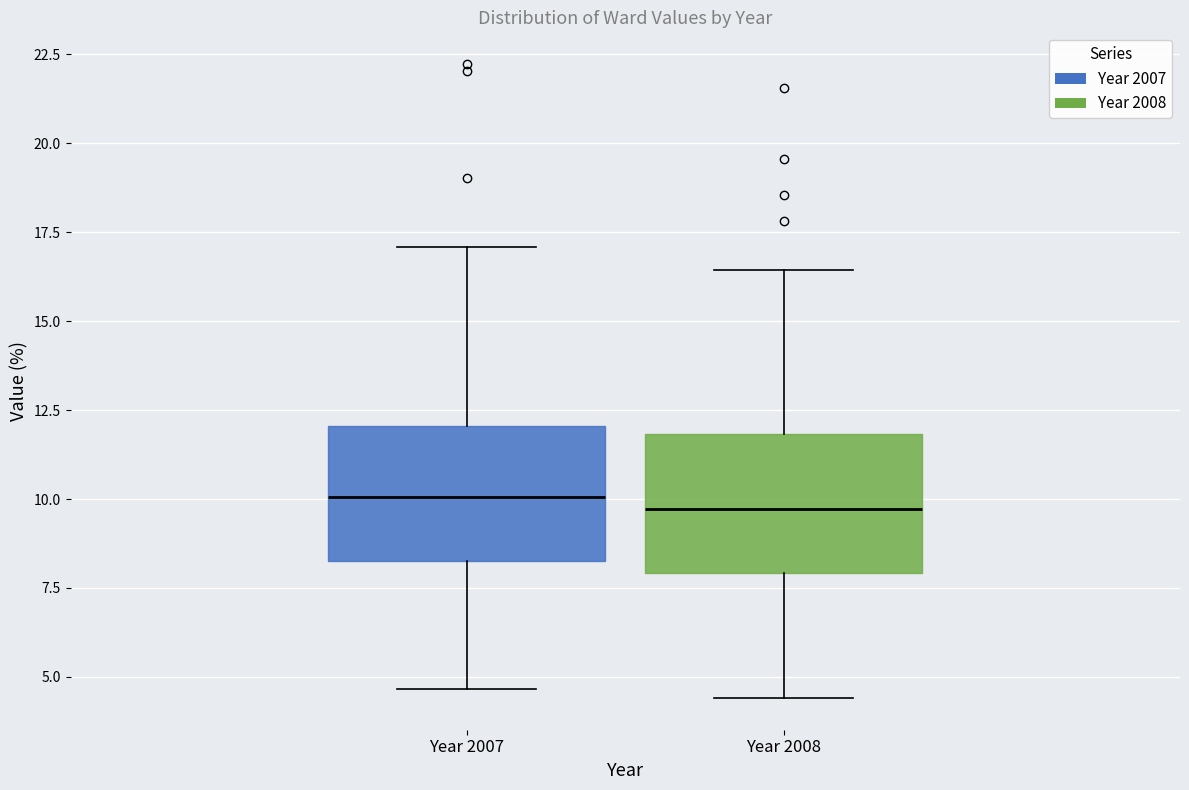

Where is the upper edge of the box for Year 2007 on the y-axis? The values are not printed on the chart, so give them approximately, as read against the axis.

12.0